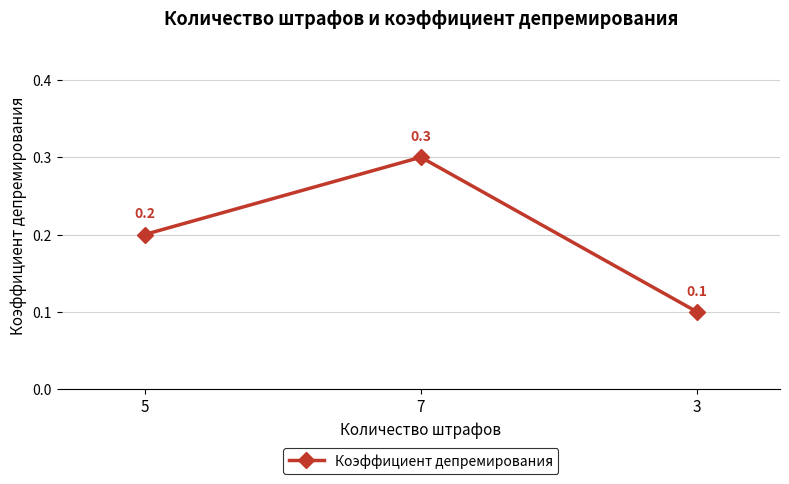

List the labels in order of value, largest first.

7, 5, 3